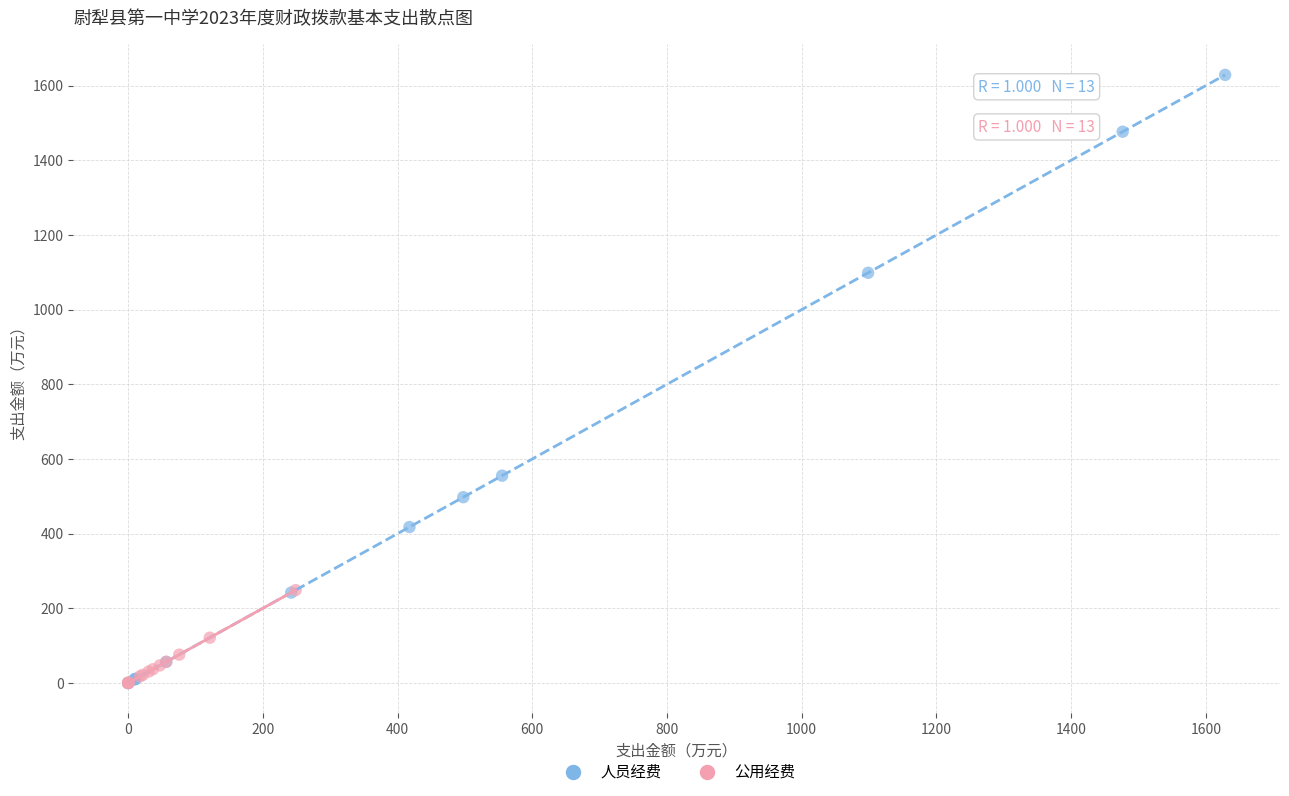

Which series contains the highest Y value?

人员经费